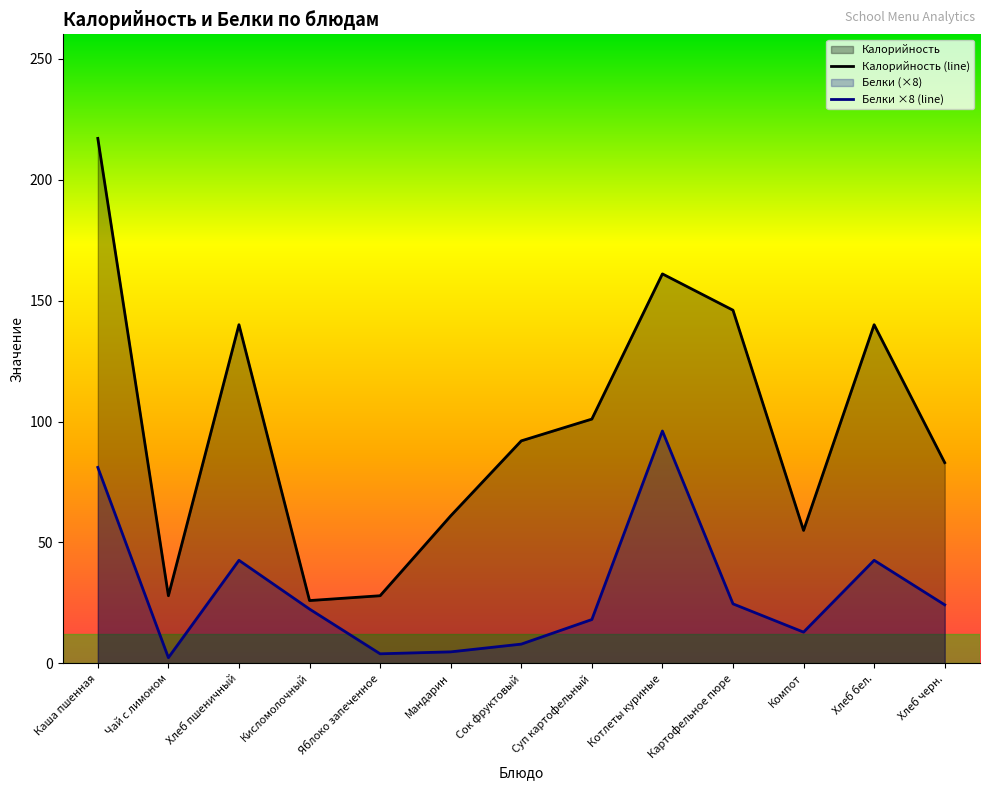

True or false: Белки ×8 (line) and Калорийность (line) intersect in this chart.

False